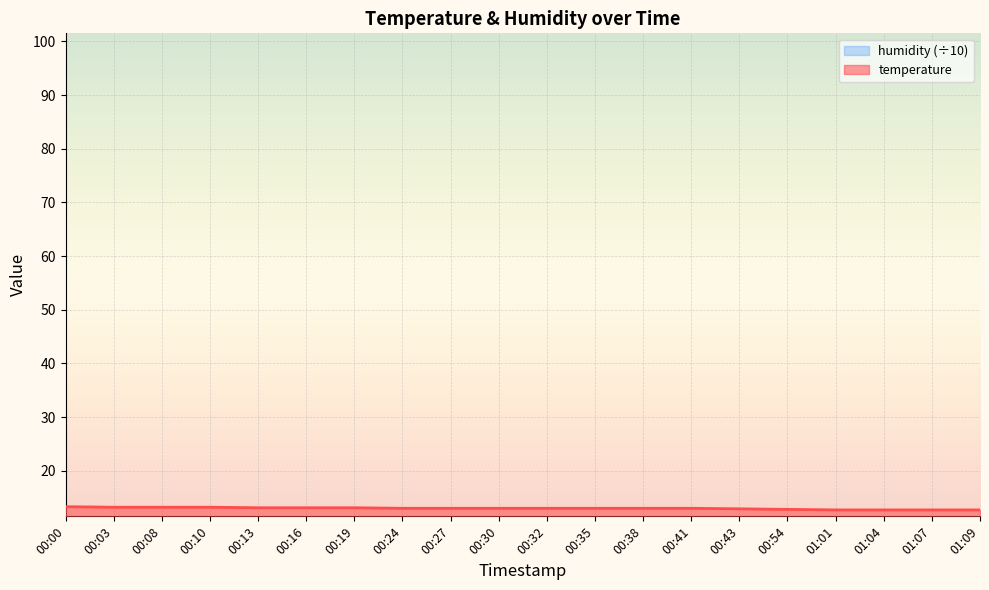

True or false: temperature has a value of 13.0 at 00:38.

True